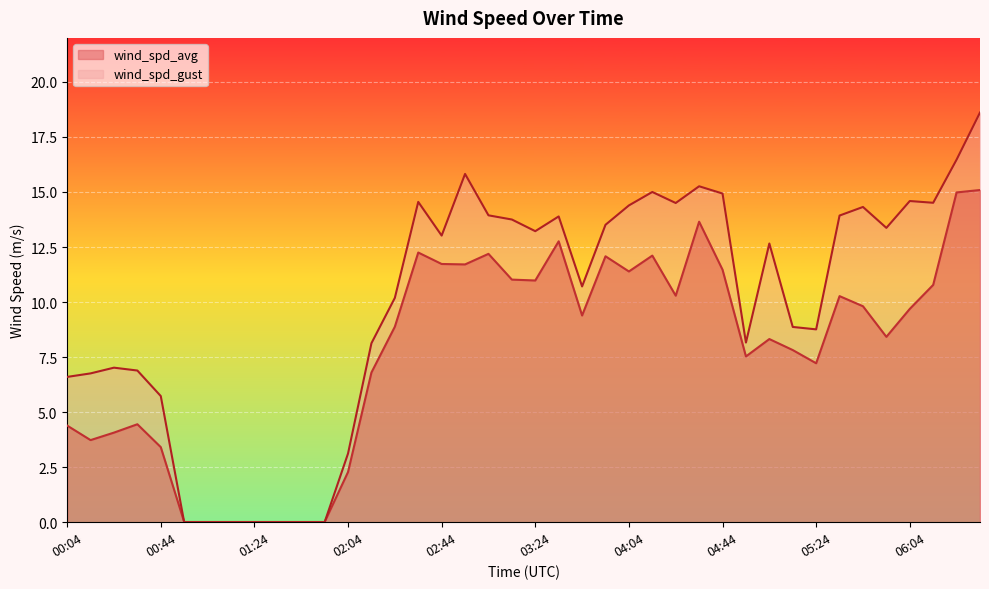

How many intersections are there between wind_spd_gust and wind_spd_avg?

2